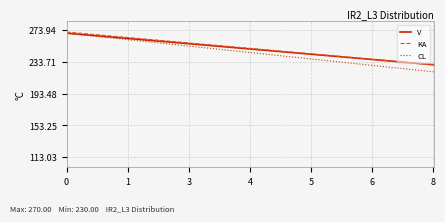

What are all the series names shown in the legend?

V, KA, CL